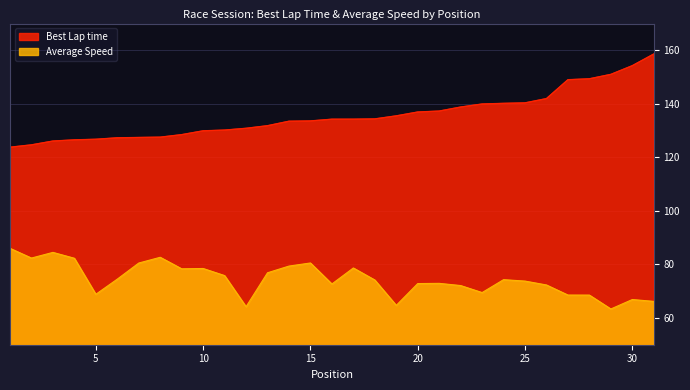

Where is the first local maximum for Average Speed?

3